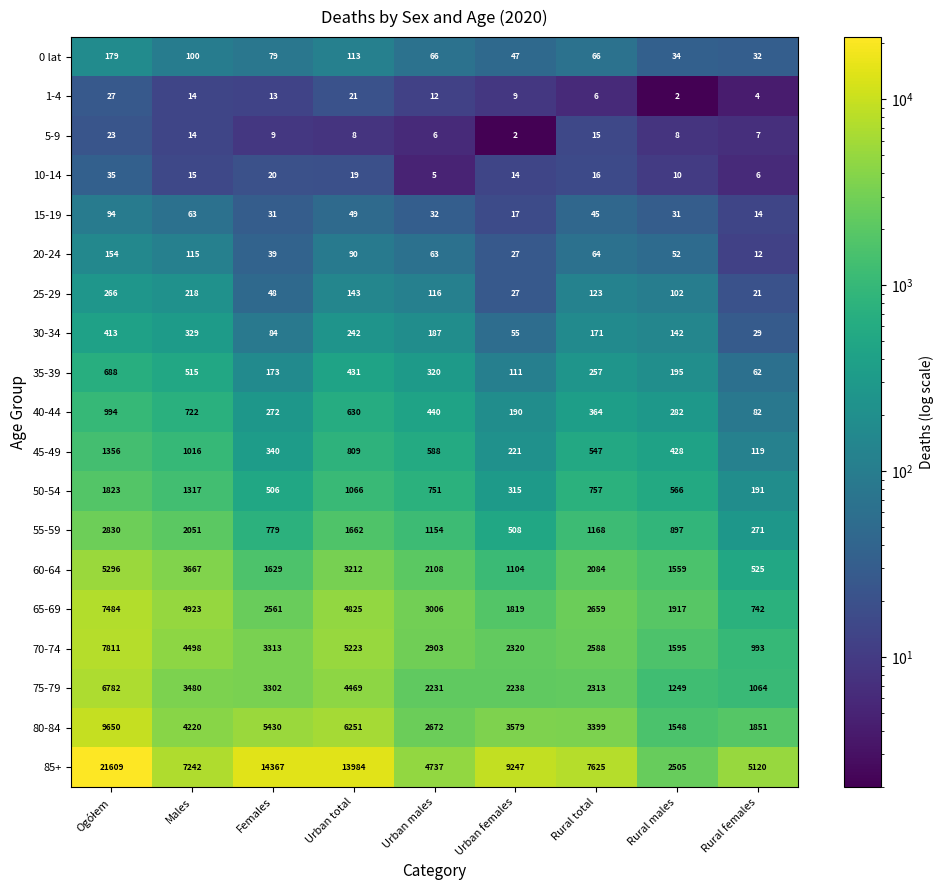

At how many categories does at least one series exceed 4373?

8